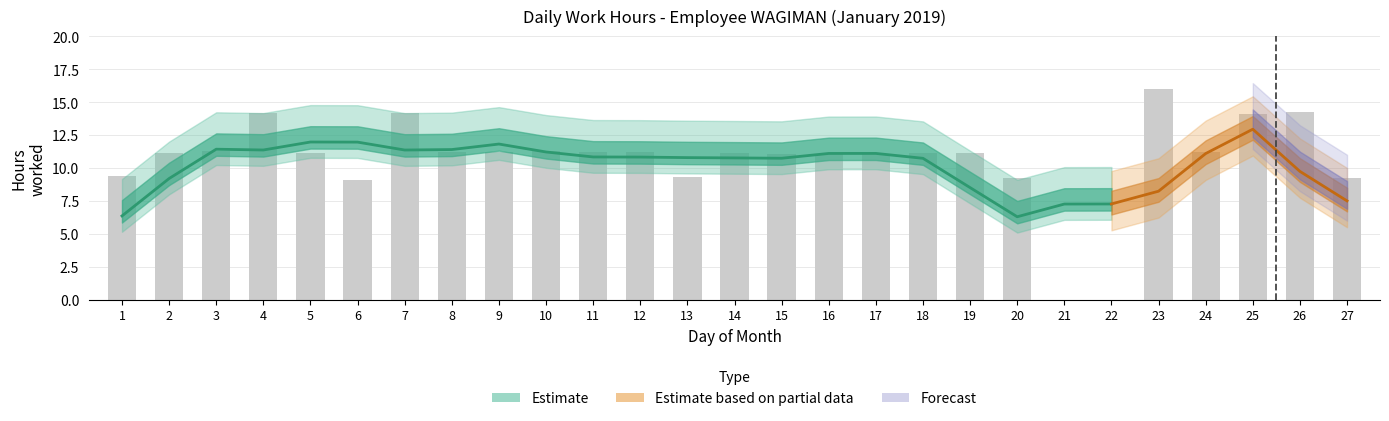

What is the sum of all values?

286.8